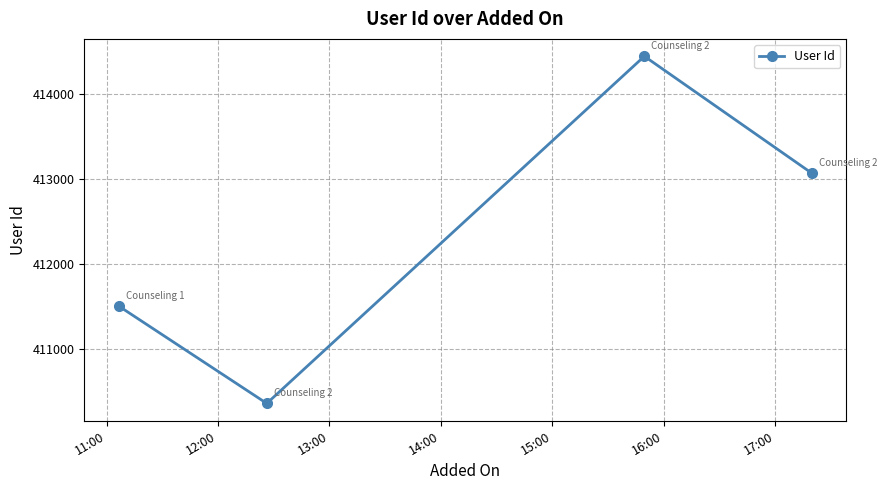

What is the minimum value shown in the chart?

410355